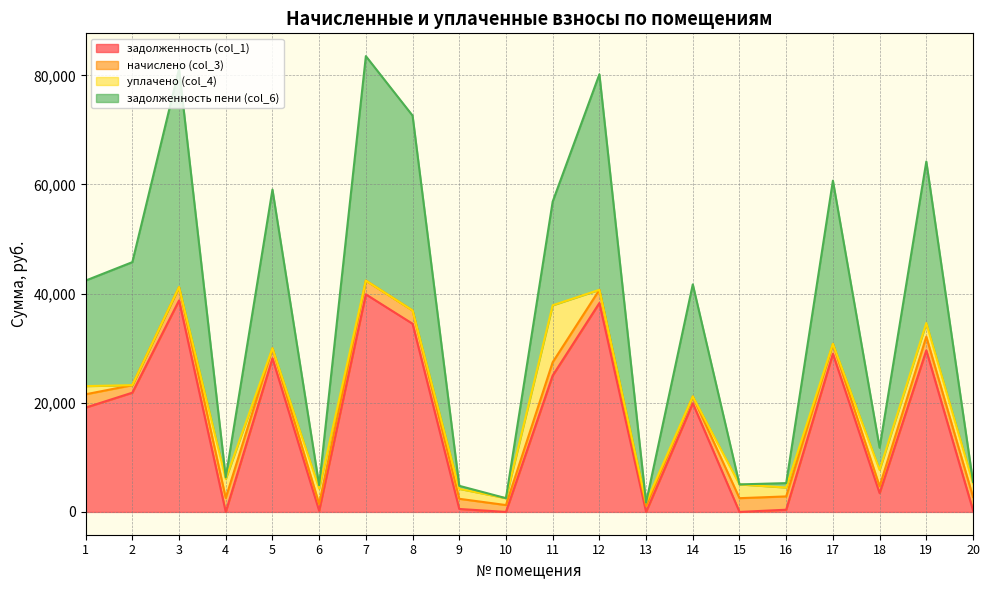

Which series changed the most between 10 and 19?

задолженность пени (col_6)